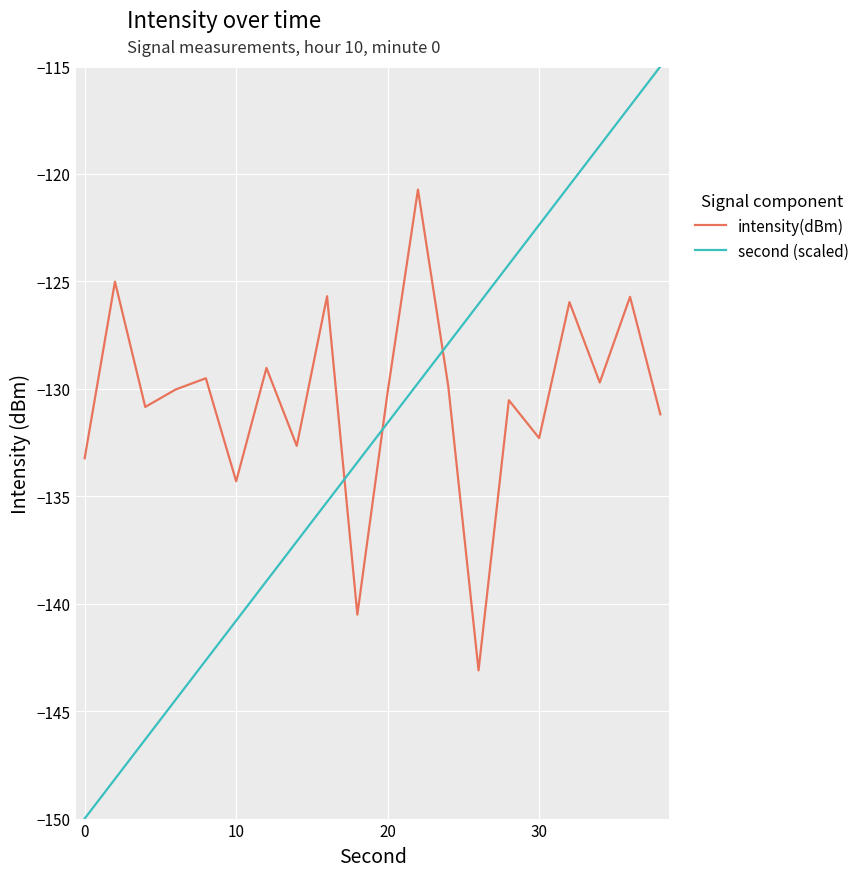

True or false: second (scaled) has more than 2 points higher than both neighbors.

False